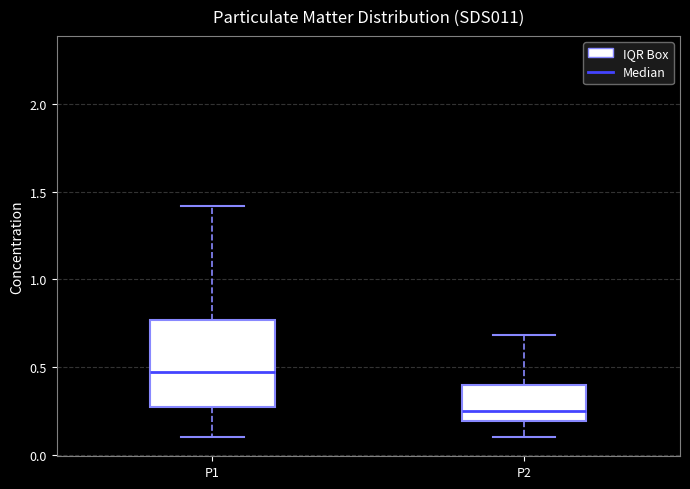

Reading left to right, read every box against the y-axis: the position of its median line, the range the box covers, and the ends of its whiskers. The values are not printed on the chart, so give them approximately, as read against the axis.

P1: median 0.45, box 0.25 to 0.75, whiskers 0.10 to 1.40
P2: median 0.25, box 0.20 to 0.40, whiskers 0.10 to 0.70